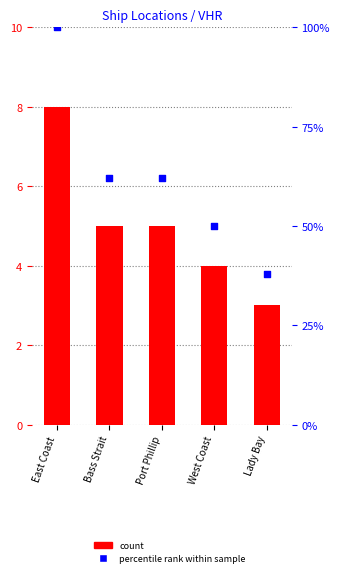

What are all the series names shown in the legend?

count, percentile rank within sample